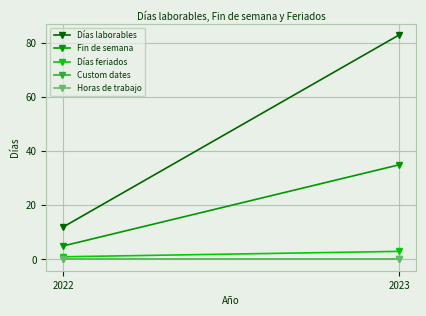

True or false: Días feriados has a value of 2 at 2023.

False